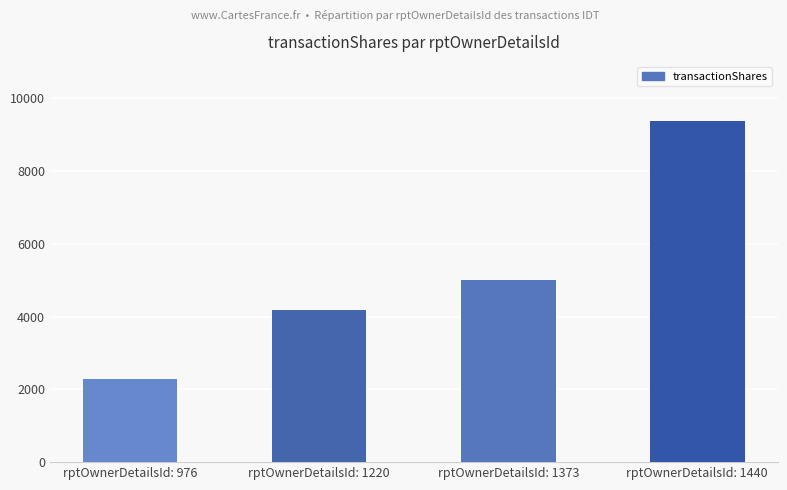

What is the value of the 3rd bar from the left?

5000